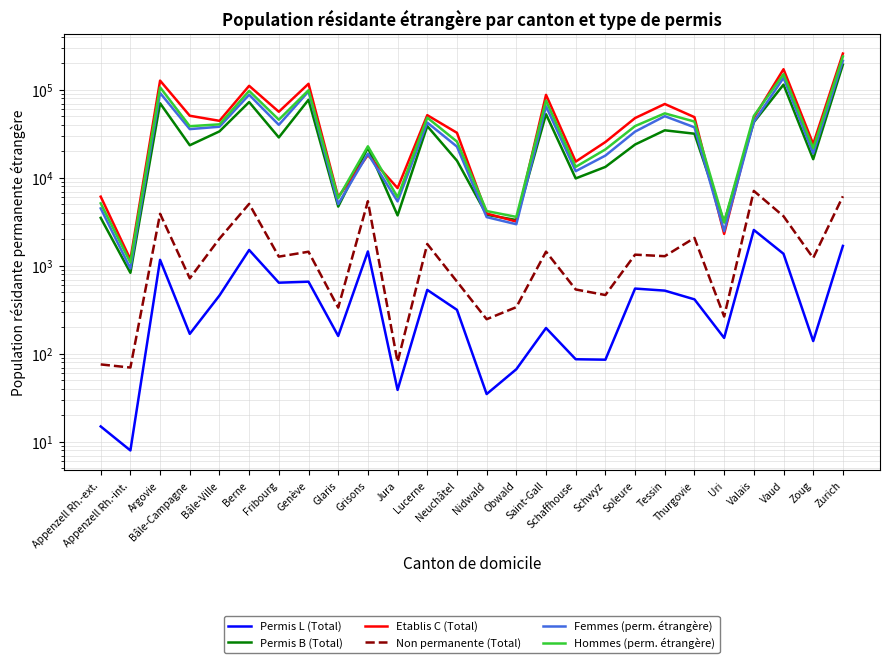

Between Appenzell Rh.-ext. and Thurgovie, which is larger?

Thurgovie